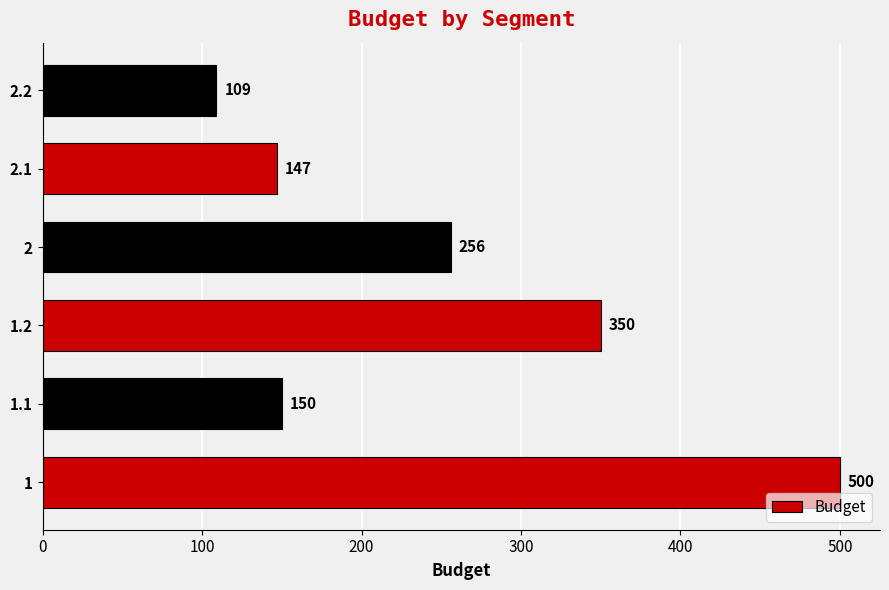

Reading bottom to top, transcribe all the data shown in this chart.

1=500	1.1=150	1.2=350	2=256	2.1=147	2.2=109